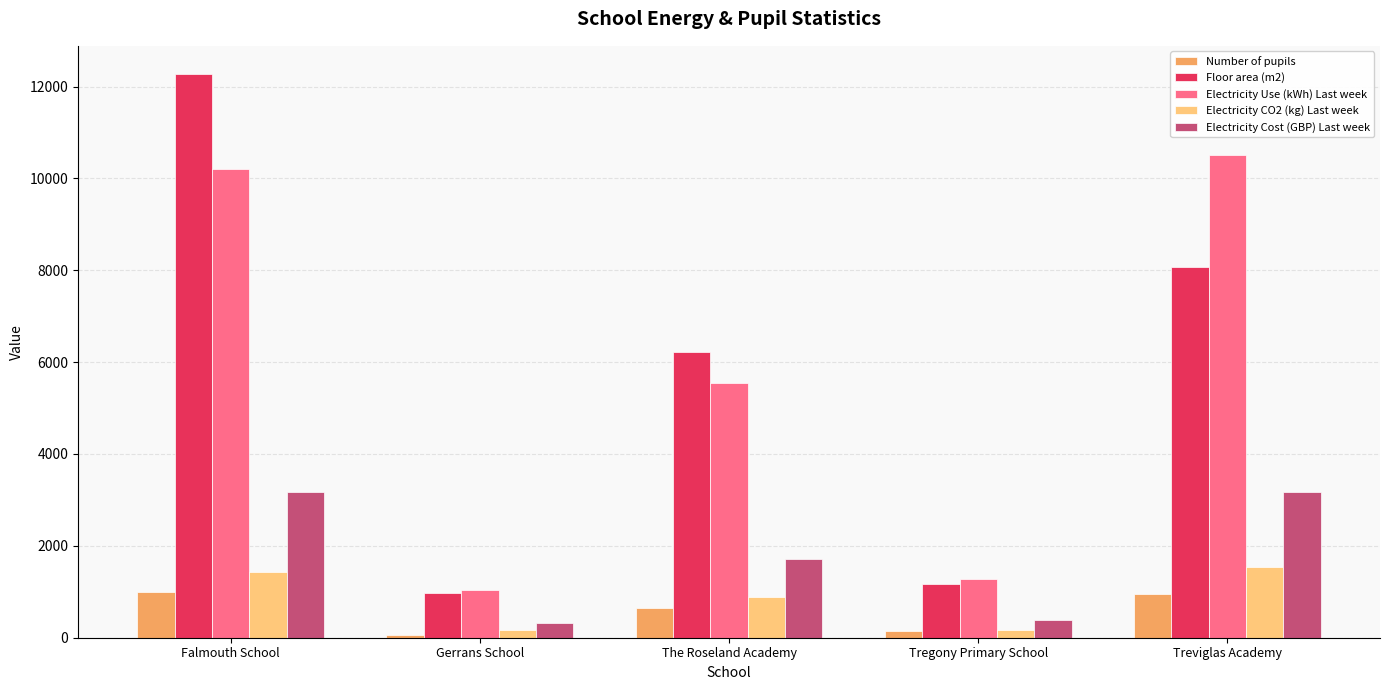

What is the sum of the Electricity CO2 (kg) Last week values at Treviglas Academy and Falmouth School?

2970